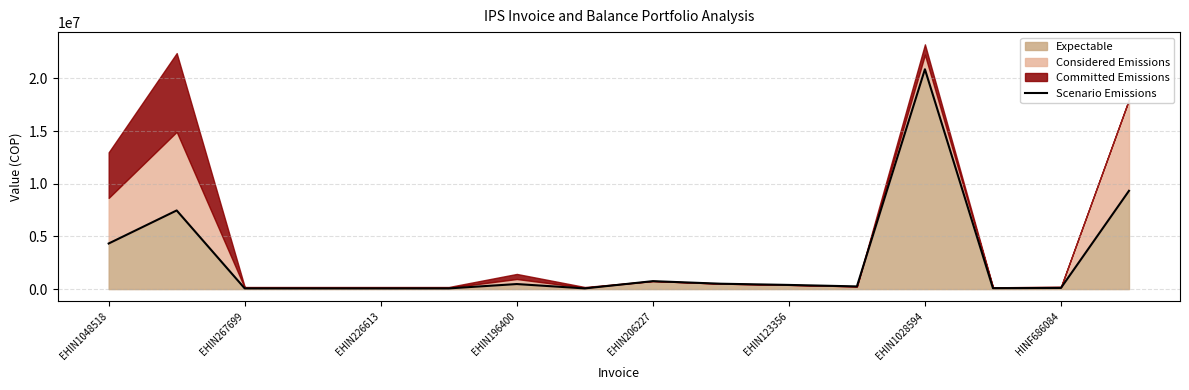

What is the maximum value for Expectable?

20875845